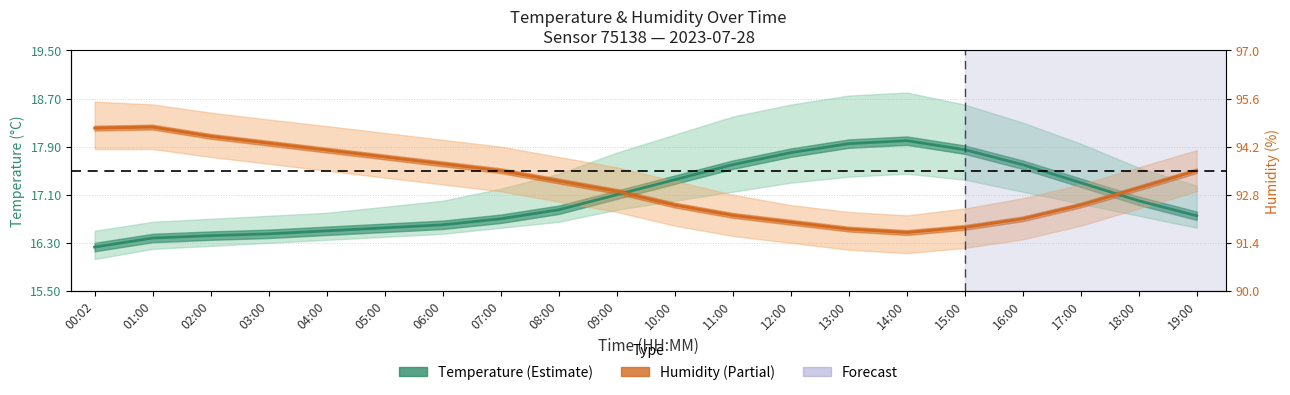

Count the number of data series in this chart.

2